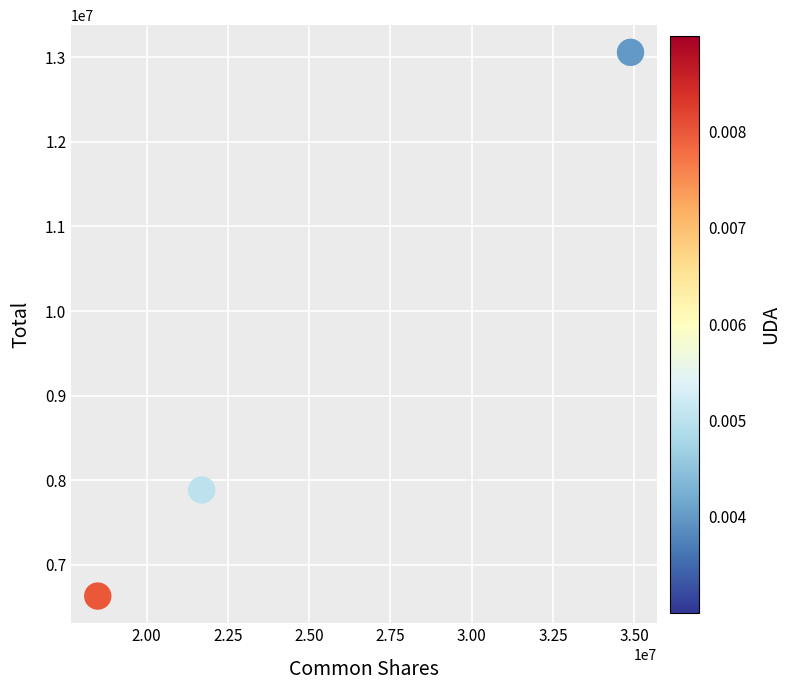

What Y value in the scatter plot is closest to 9844733?

7885224